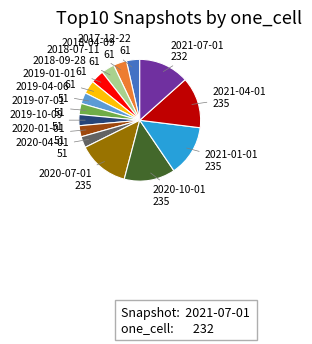

Do 2019-04-06 and 2020-01-01 together represent more than half of the pie?

No